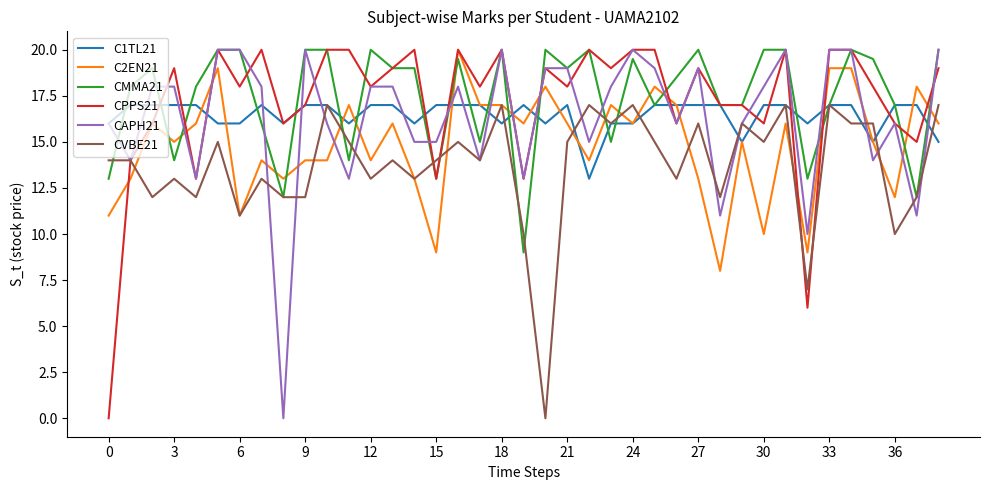

True or false: CVBE21 and C2EN21 intersect in this chart.

True